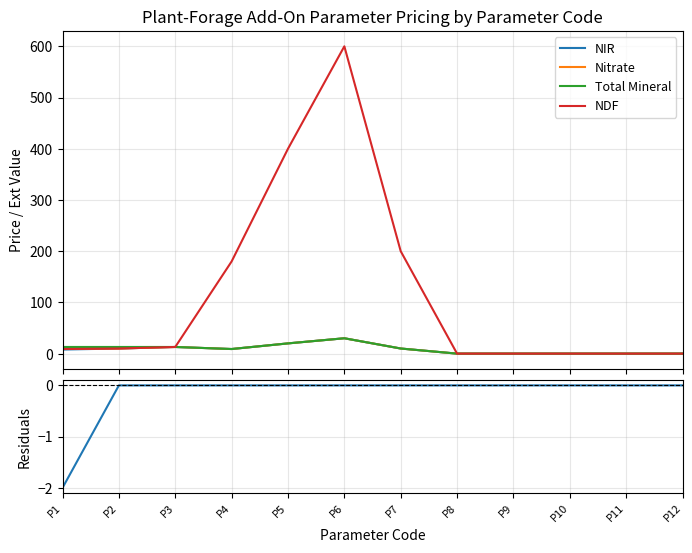

Between P2 and P12, which series saw the biggest shift?

Total Mineral